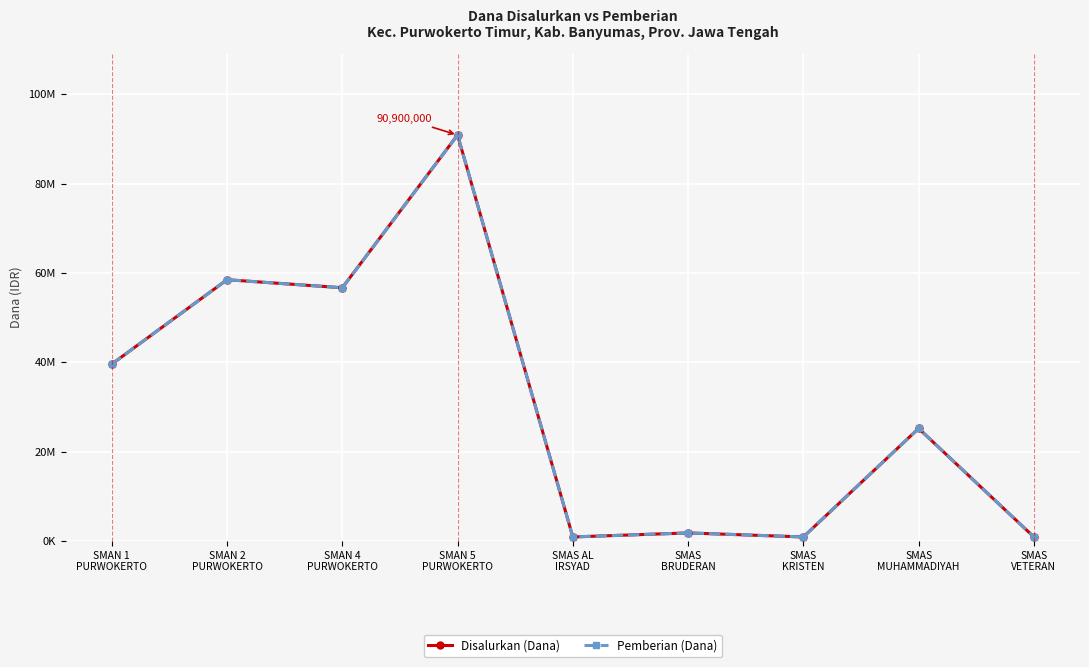

What value does the Pemberian (Dana) series have at SMAN 2
PURWOKERTO, to the nearest 10?

58500000